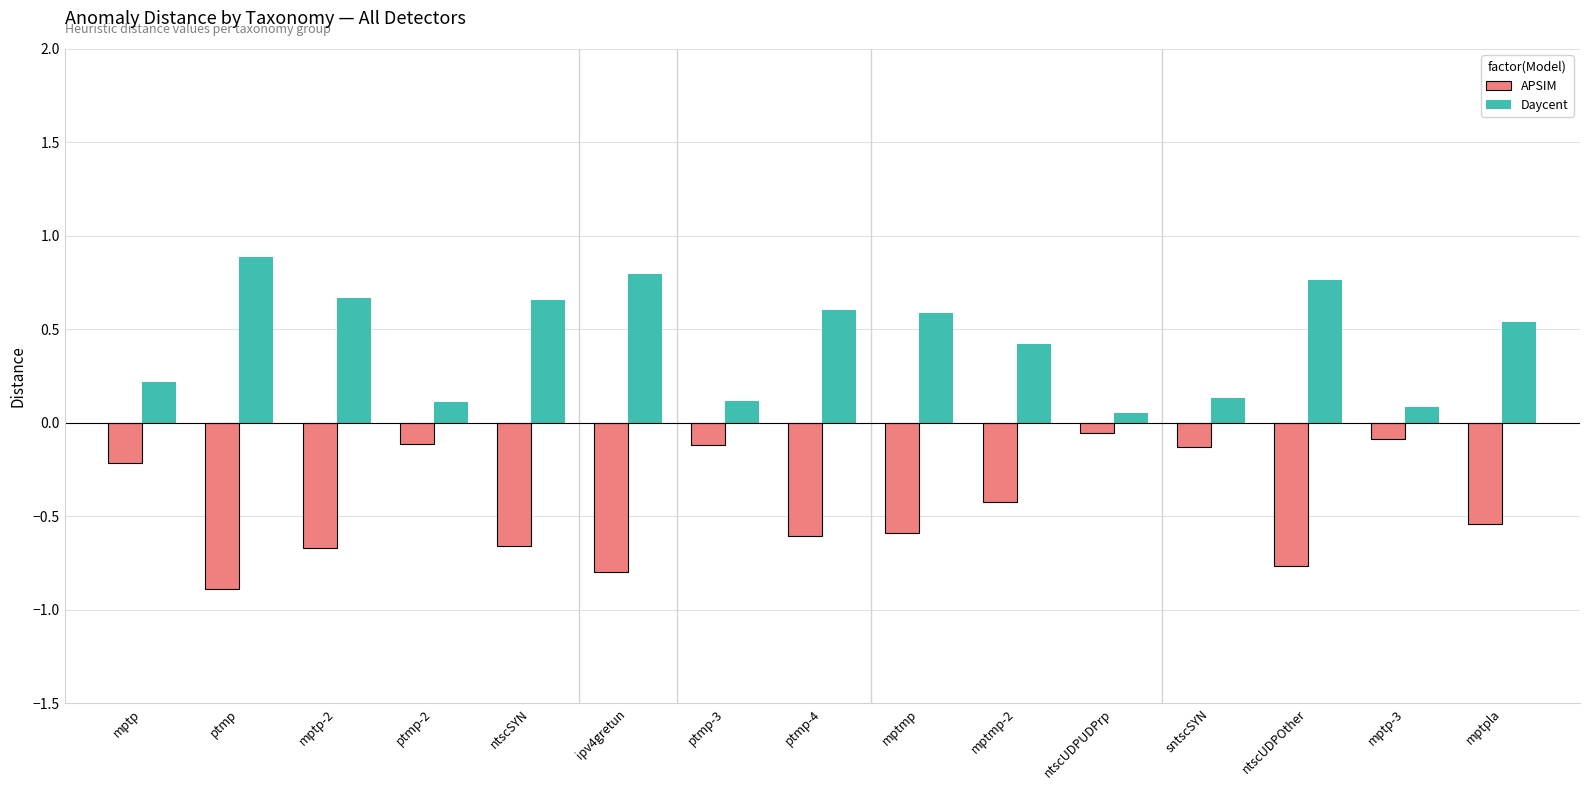

What is the label of the 3rd bar from the right?

ntscUDPOther